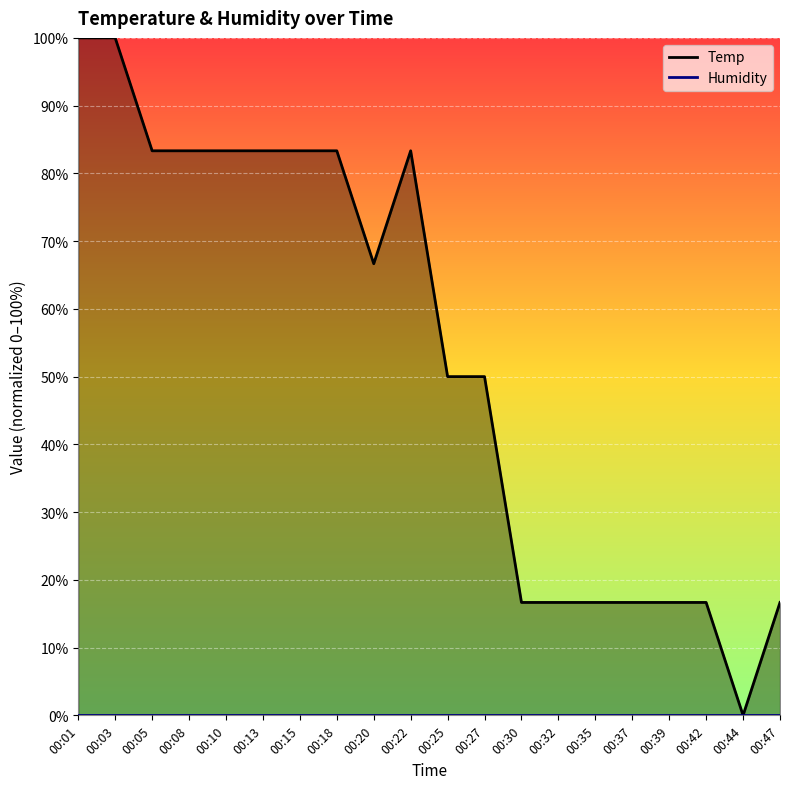

Does the chart display data point markers on the line(s)?

No